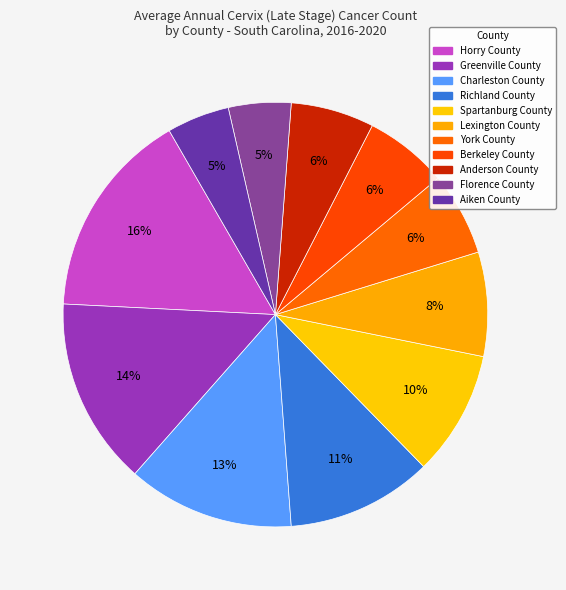

Is York County the majority of the pie?

No